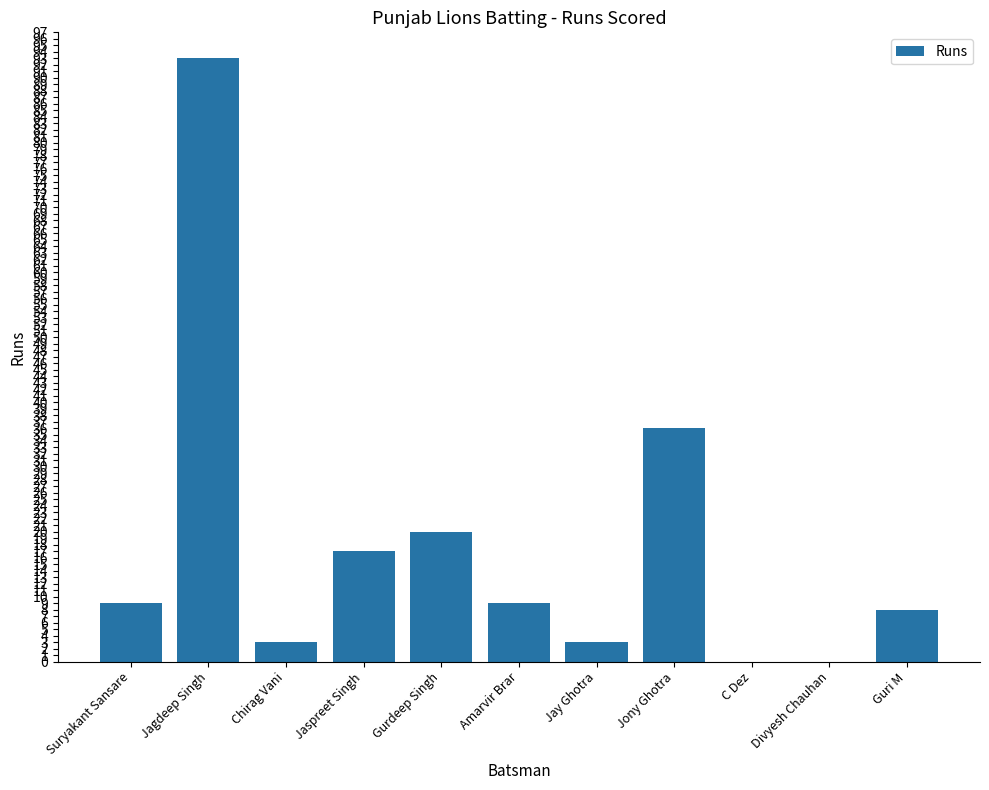

Reading left to right, list all the values displayed in this chart.

Suryakant Sansare=9	Jagdeep Singh=93	Chirag Vani=3	Jaspreet Singh=17	Gurdeep Singh=20	Amarvir Brar=9	Jay Ghotra=3	Jony Ghotra=36	C Dez=0	Divyesh Chauhan=0	Guri M=8